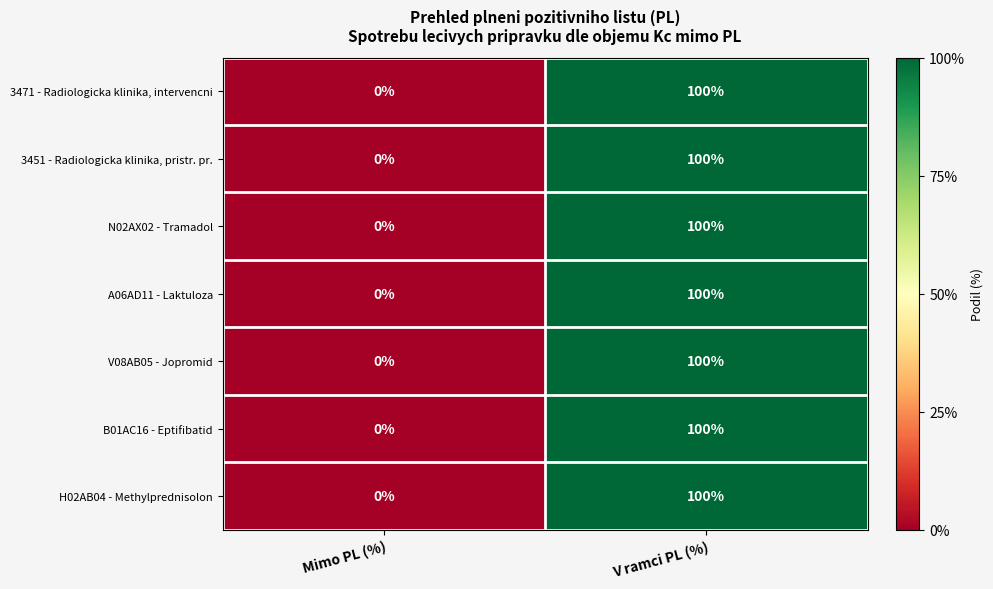

How many data points does each series have?

2